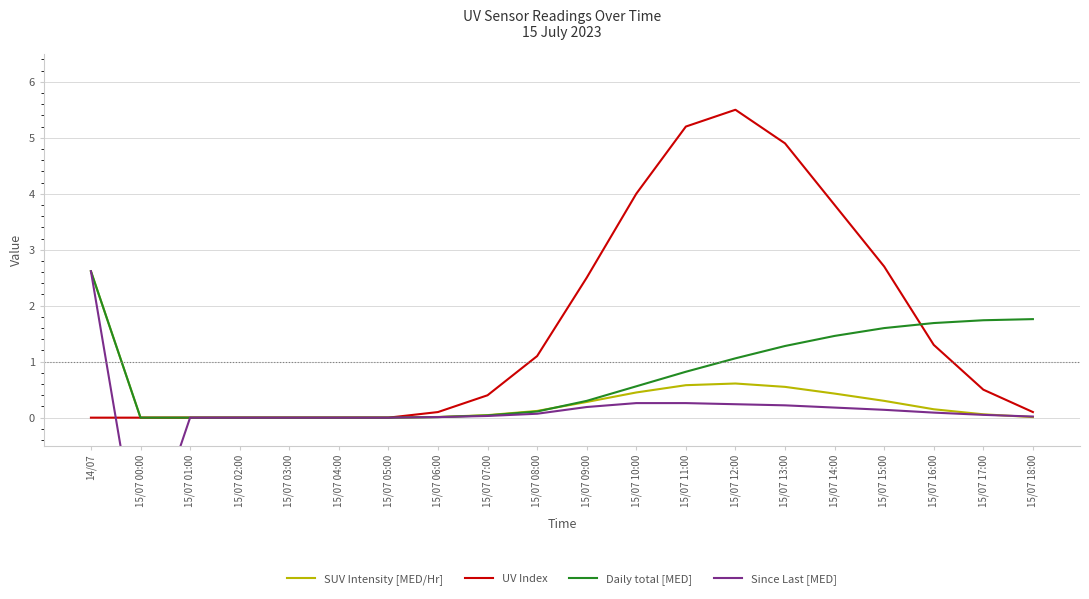

True or false: SUV Intensity [MED/Hr] and Since Last [MED] cross at least once.

True